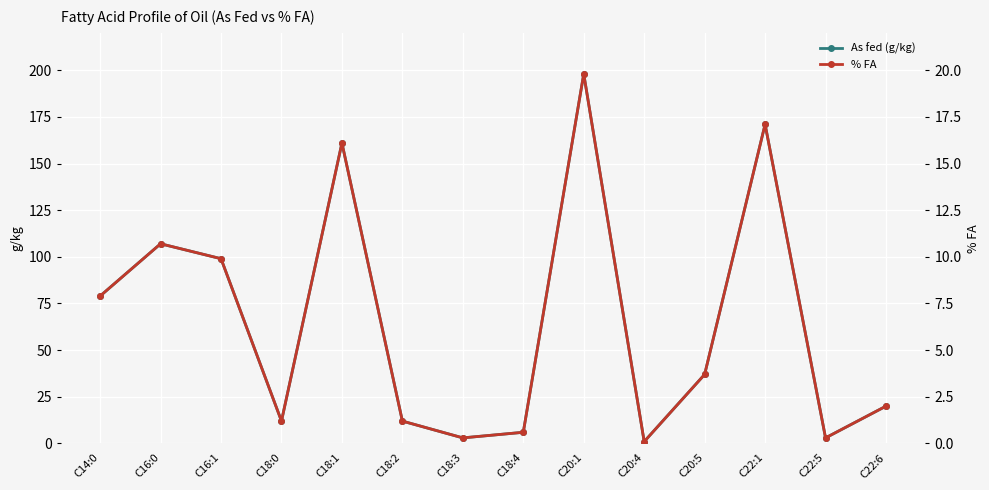

Reading right to left, what are all the values shown in this chart?

As fed (g/kg): 20.0	3.0	171.0	37.0	1.0	198.0	6.0	3.0	12.0	161.0	12.0	99.0	107.0	79.0
% FA: 2.0	0.3	17.1	3.7	0.1	19.8	0.6	0.3	1.2	16.1	1.2	9.9	10.7	7.9